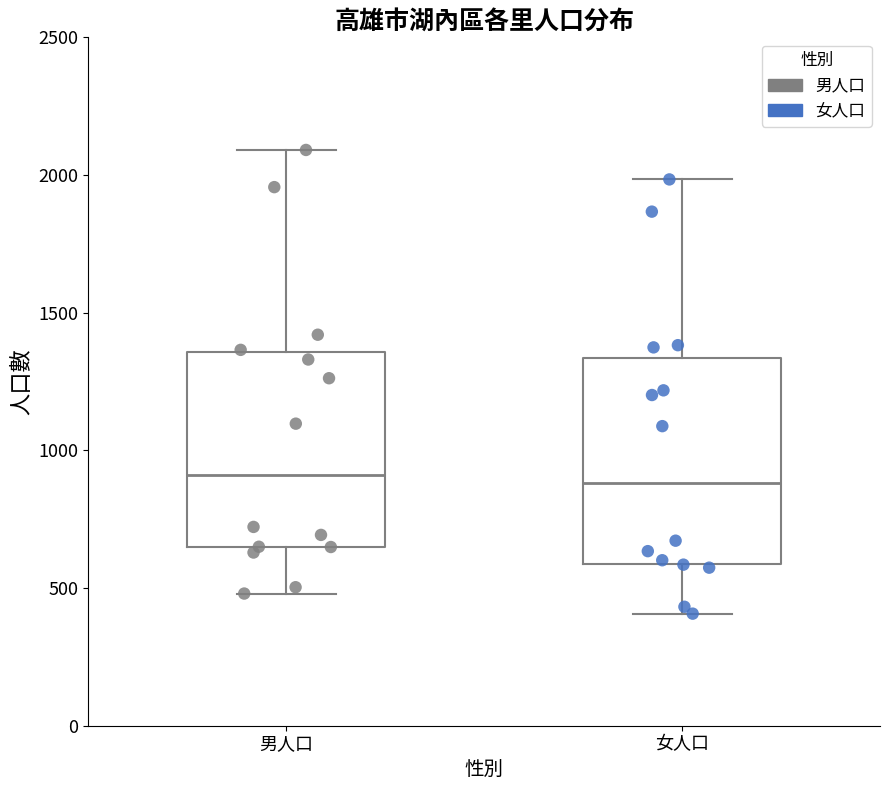

Reading left to right, transcribe this box plot: for each box, give where its median line is, the range the box spans, and where its two whiskers end, as read against the y-axis. The values are not printed on the chart, so give them approximately, as read against the axis.

男人口: median 900, box 650 to 1350, whiskers 500 to 2100
女人口: median 900, box 600 to 1350, whiskers 400 to 2000